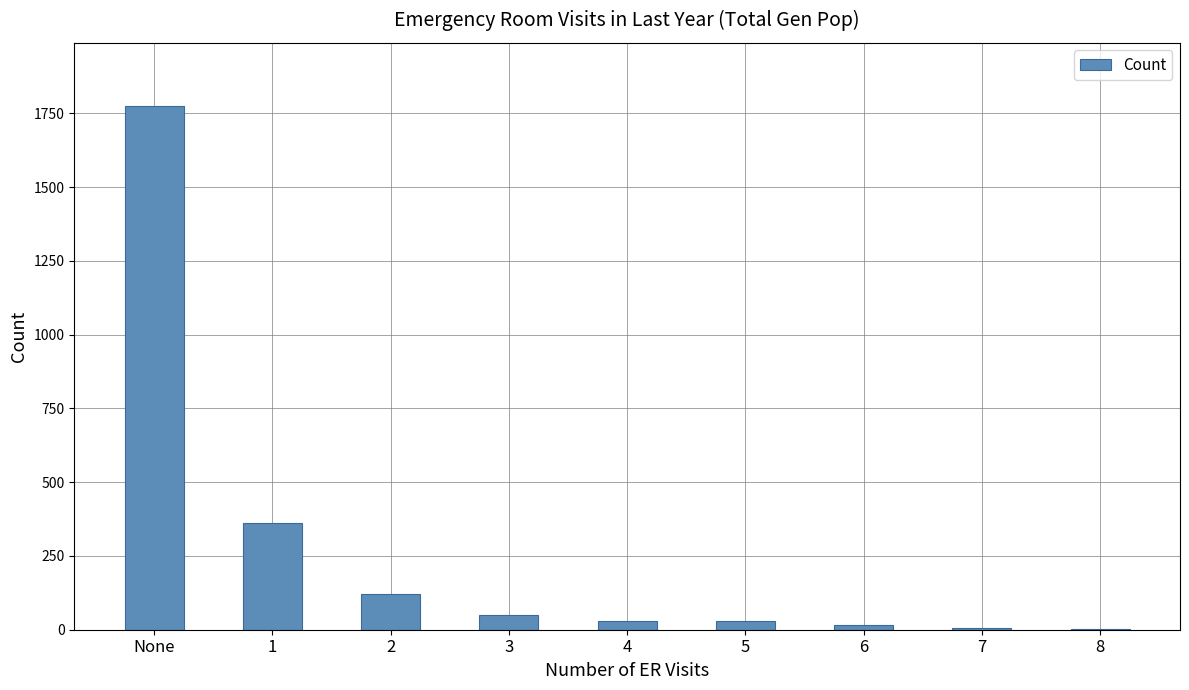

What is the change in value from None to 3?

-1726